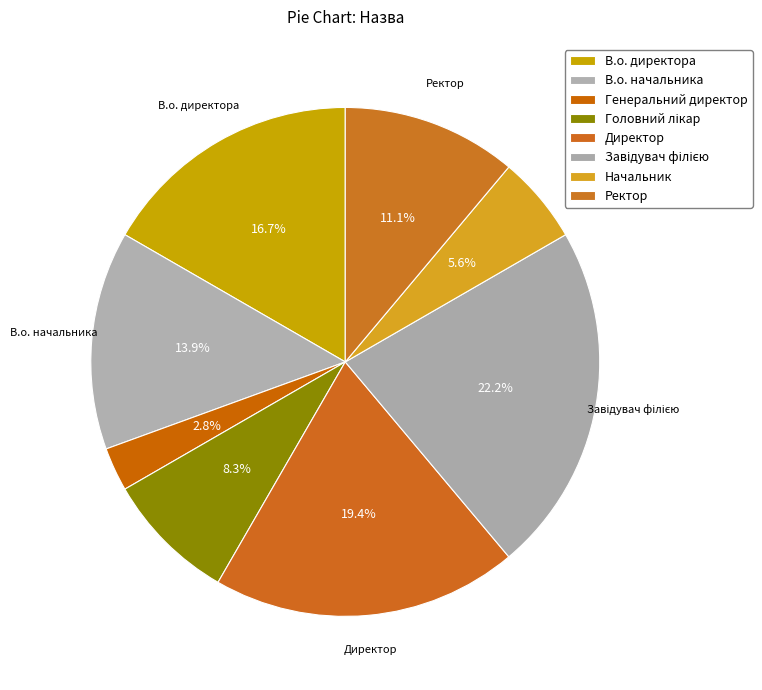

Count the number of slices in the pie.

8